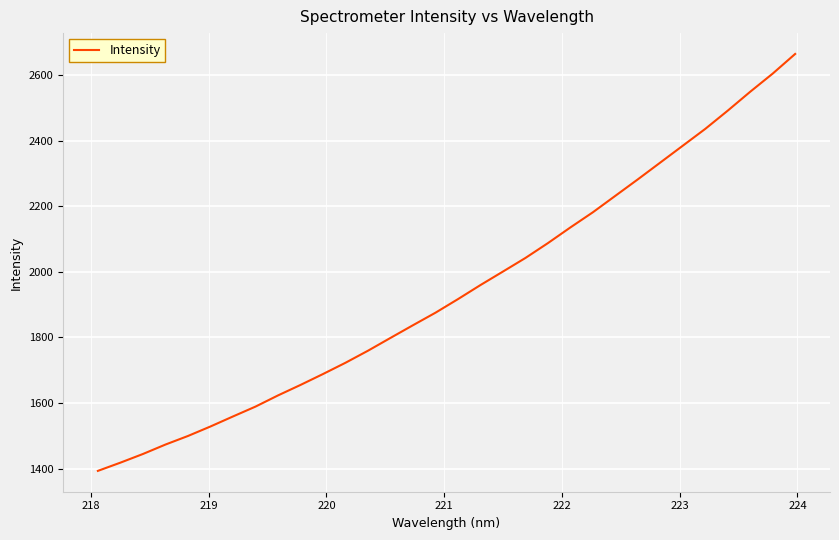

What is the smallest value displayed?

1393.1